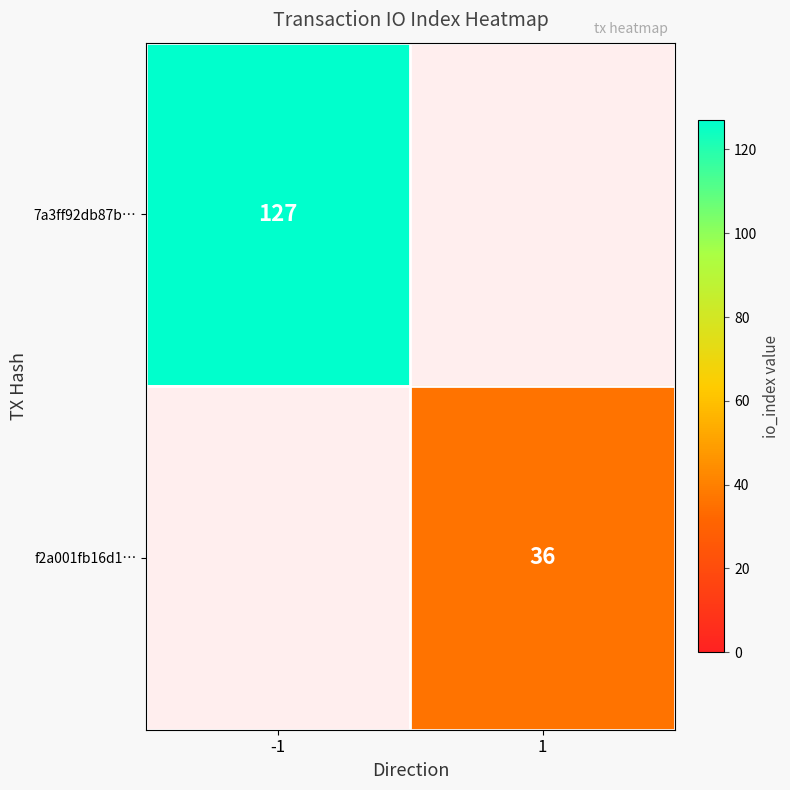

The f2a001fb16d1… series shows 52 at 1. True or false?

False